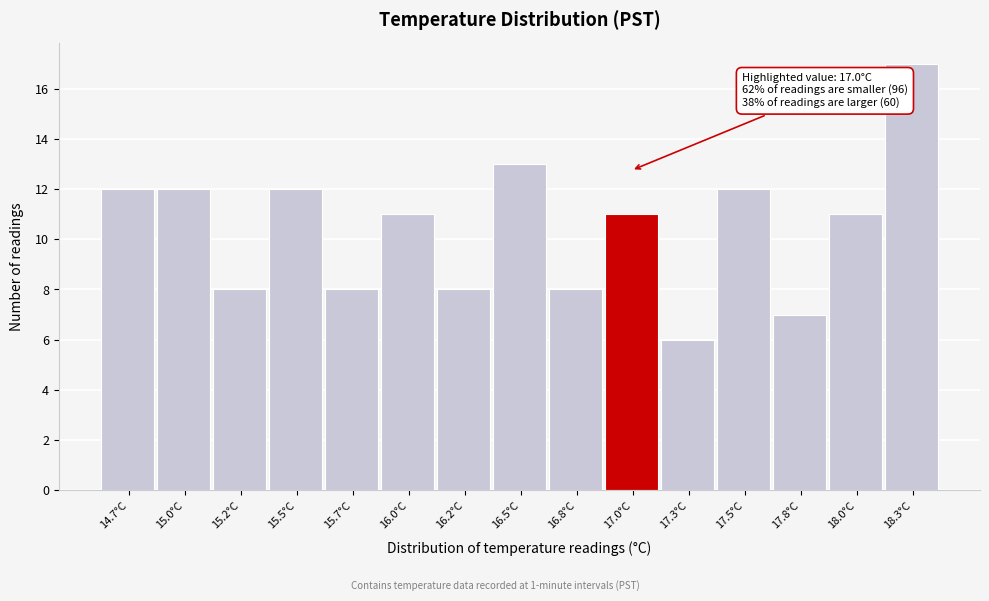

Reading left to right, transcribe all the data shown in this chart.

14.7°C=12	15.0°C=12	15.2°C=8	15.5°C=12	15.7°C=8	16.0°C=11	16.2°C=8	16.5°C=13	16.8°C=8	17.0°C=11	17.3°C=6	17.5°C=12	17.8°C=7	18.0°C=11	18.3°C=17